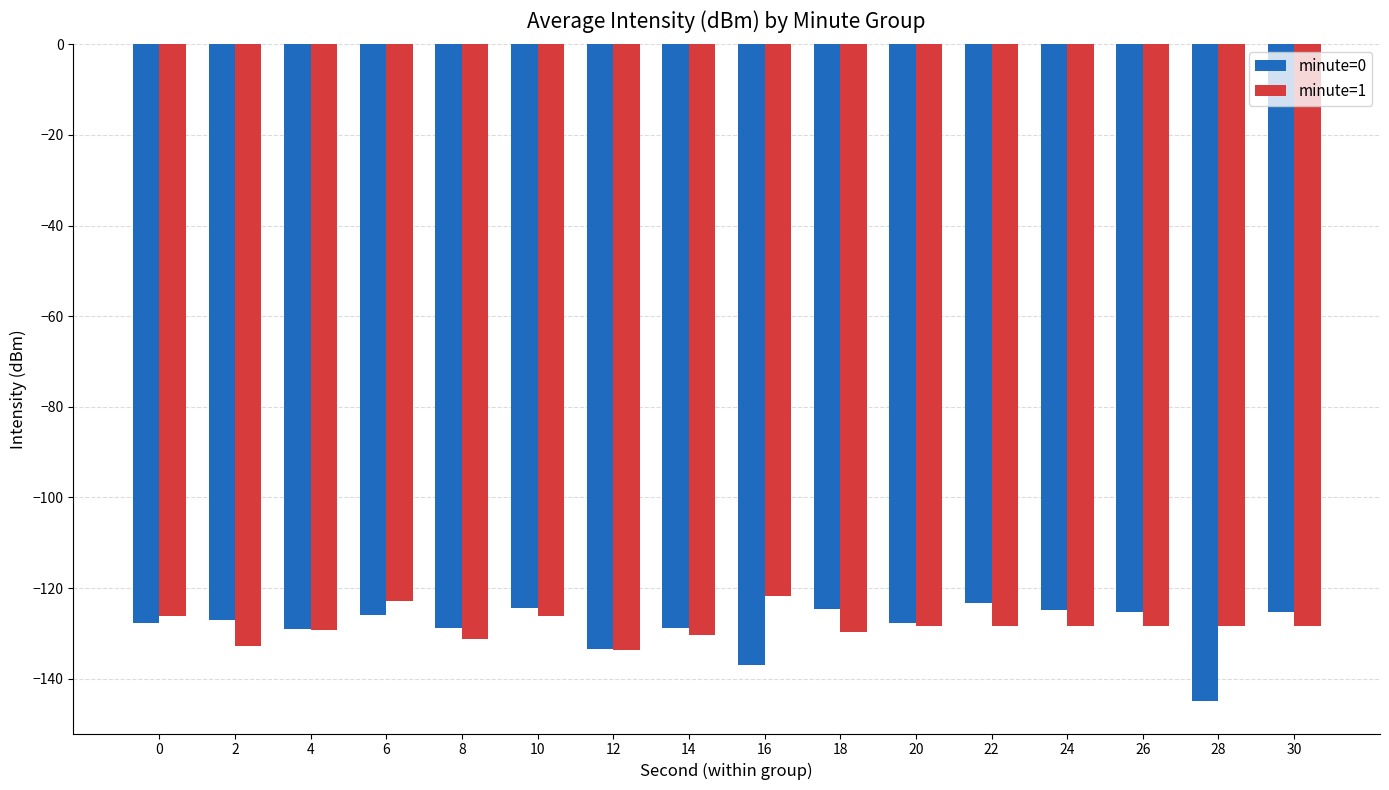

What is the difference between the minute=0 values at 4 and 28?

15.9